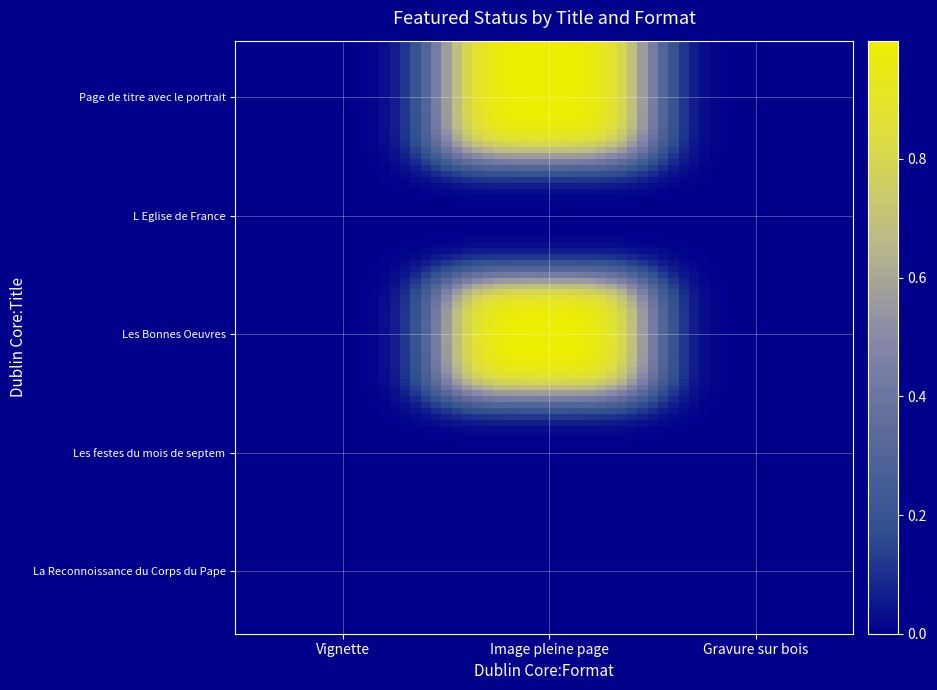

Reading left to right, list all the values displayed in this chart.

La Reconnoissance du Corps du Pape: 0	0	0
Les festes du mois de septem: 0	0	0
Les Bonnes Oeuvres: 0	1	0
L Eglise de France: 0	0	0
Page de titre avec le portrait: 0	1	0